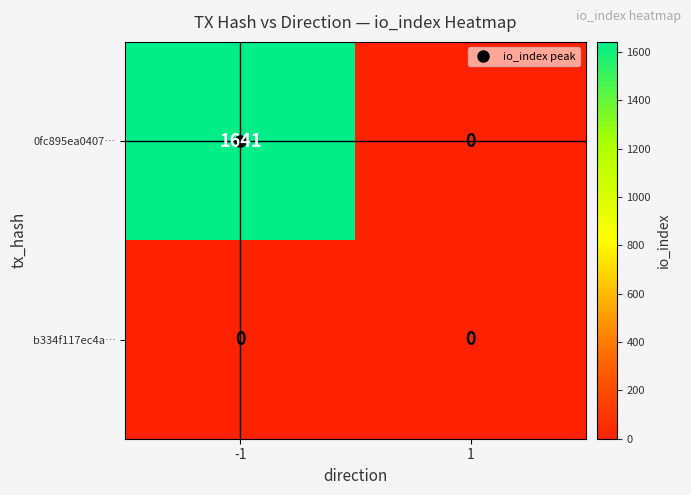

Which series has the largest range (max minus min)?

0fc895ea0407…